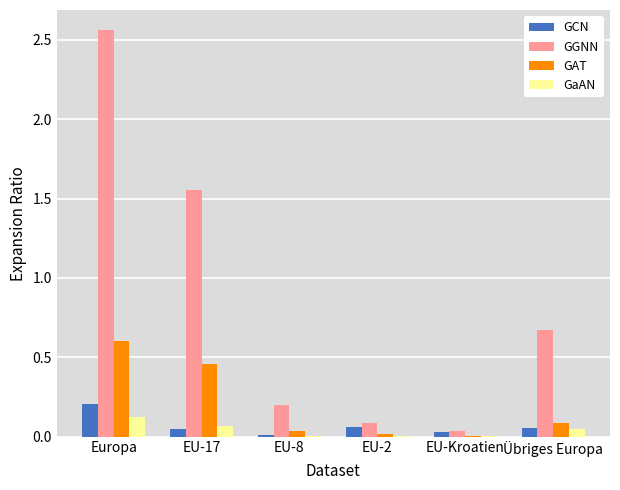

At which category is the sum across all series the highest?

Europa